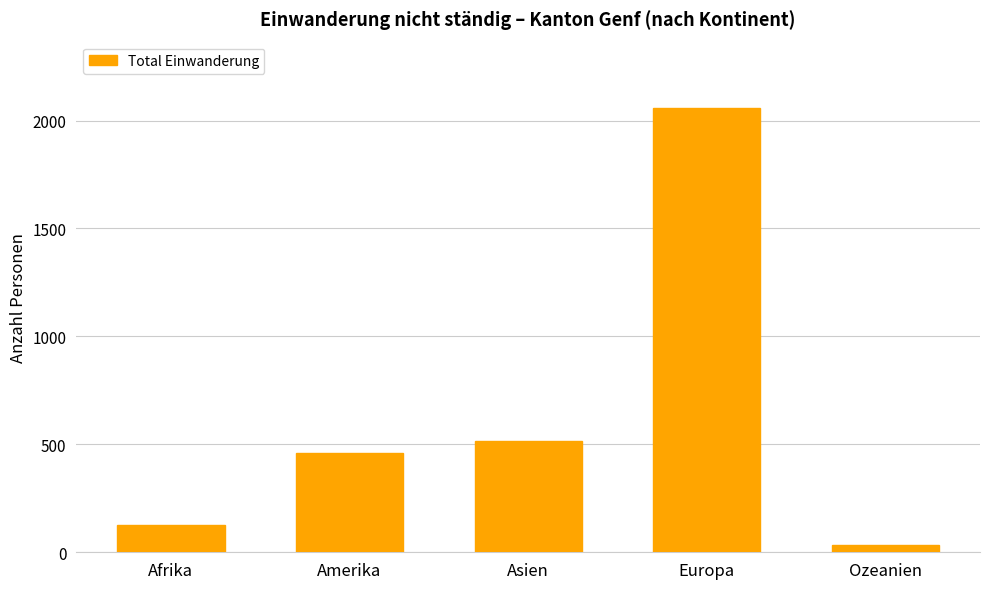

How many data points does each series have?

5